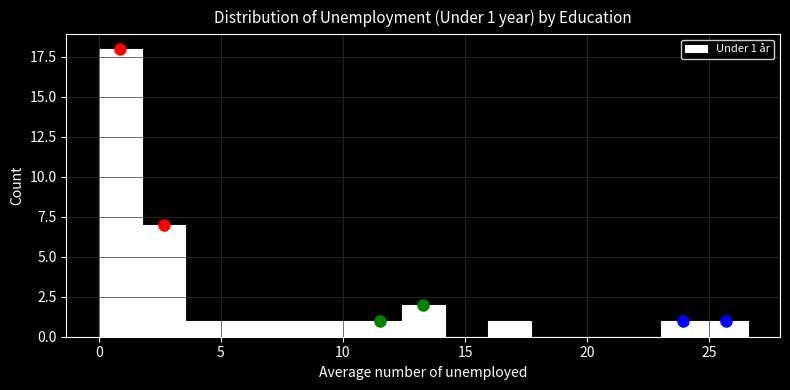

Around what value on the x-axis is the tallest bar? Give the approximate position of its centre, as read against the axis.

1.0